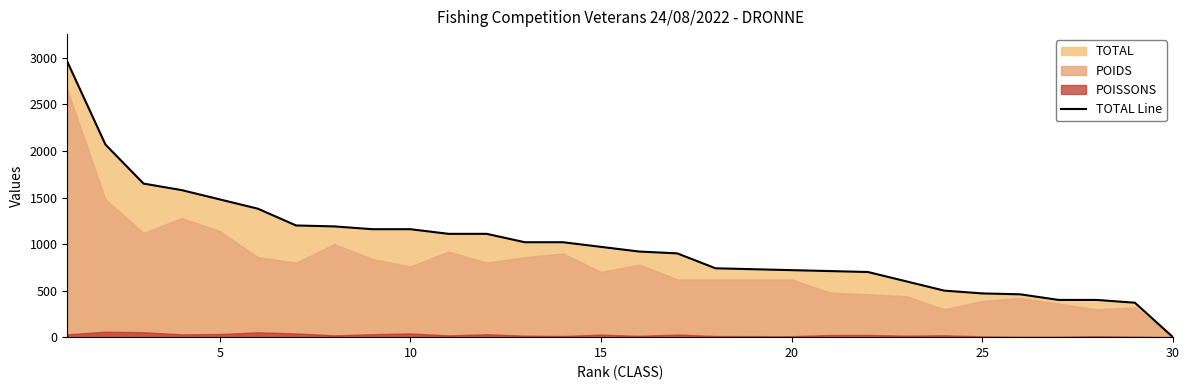

Reading right to left, list all the values displayed in this chart.

0	370	400	400	460	470	500	600	700	710	720	730	740	900	920	970	1020	1020	1110	1110	1160	1160	1190	1200	1380	1480	1580	1650	2070	2960